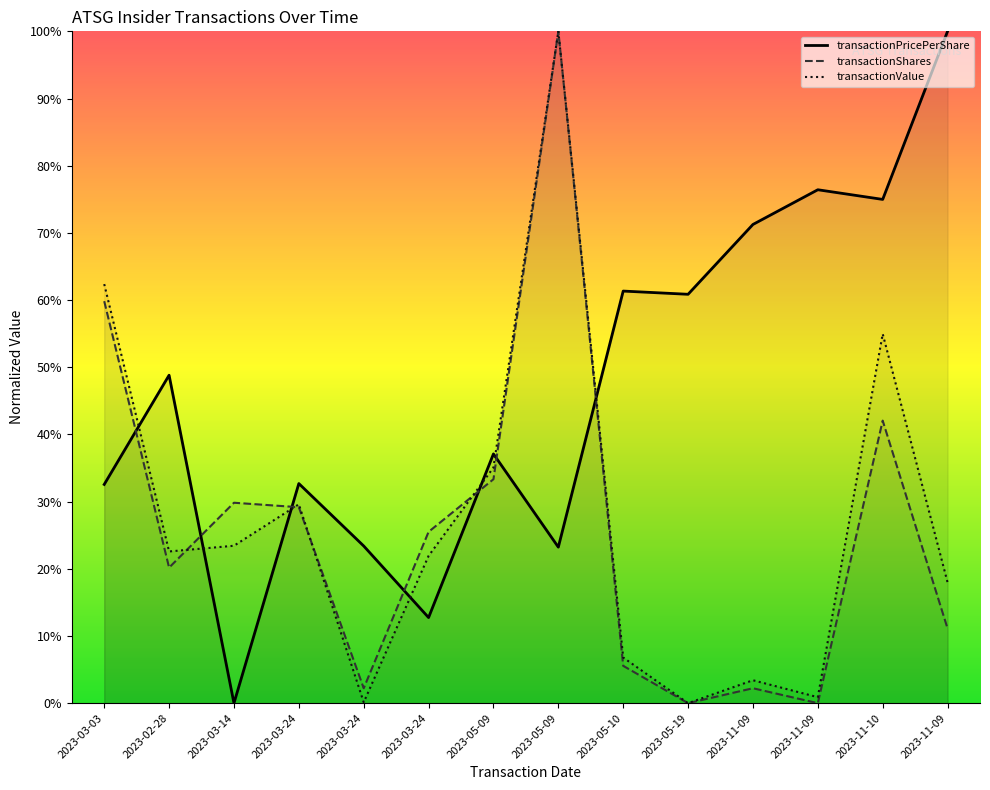

How many distinct data groups are displayed?

3